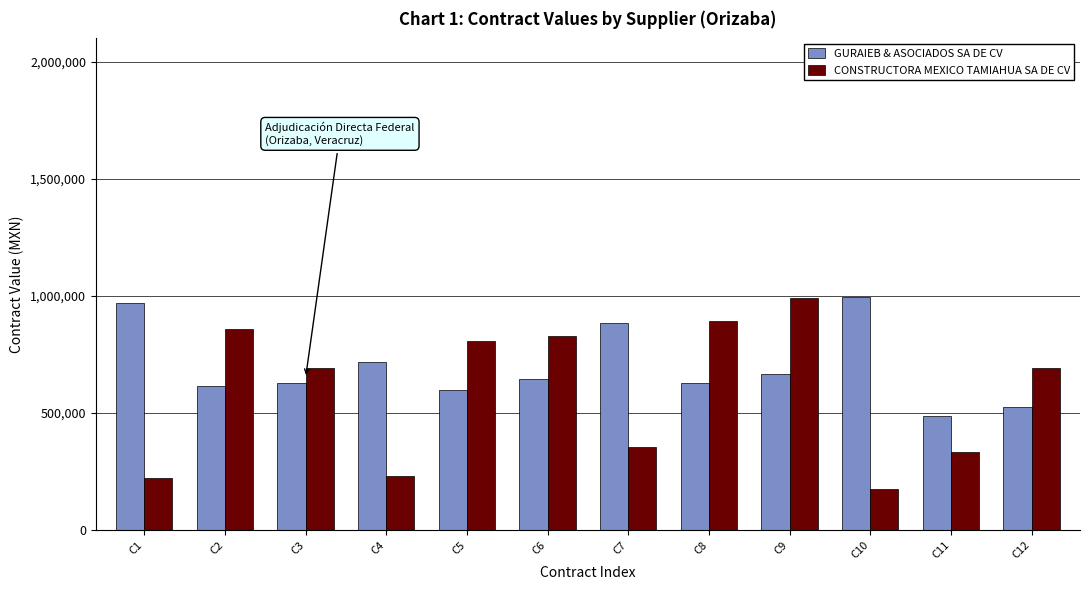

How many bars are there in total?

24